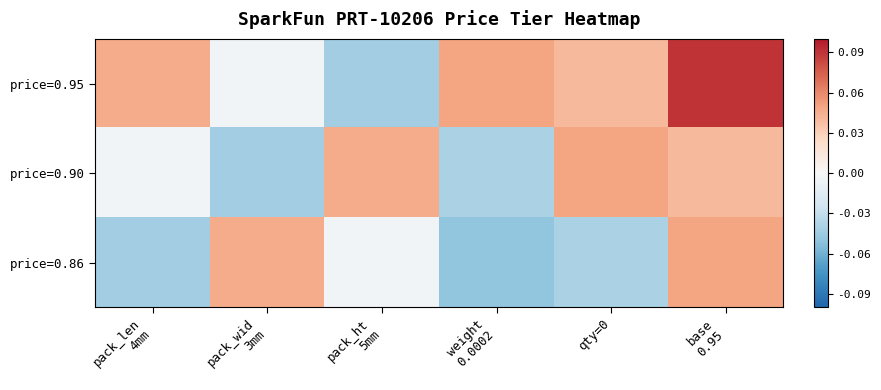

Reading left to right, transcribe all the data shown in this chart.

price=0.95: pack_len
4mm=0.0	pack_wid
3mm=-0.0	pack_ht
5mm=-0.0	weight
0.0002=0.0	qty=0=0.0	base
0.95=0.1
price=0.90: pack_len
4mm=-0.0	pack_wid
3mm=-0.0	pack_ht
5mm=0.0	weight
0.0002=-0.0	qty=0=0.0	base
0.95=0.0
price=0.86: pack_len
4mm=-0.0	pack_wid
3mm=0.0	pack_ht
5mm=-0.0	weight
0.0002=-0.0	qty=0=-0.0	base
0.95=0.0